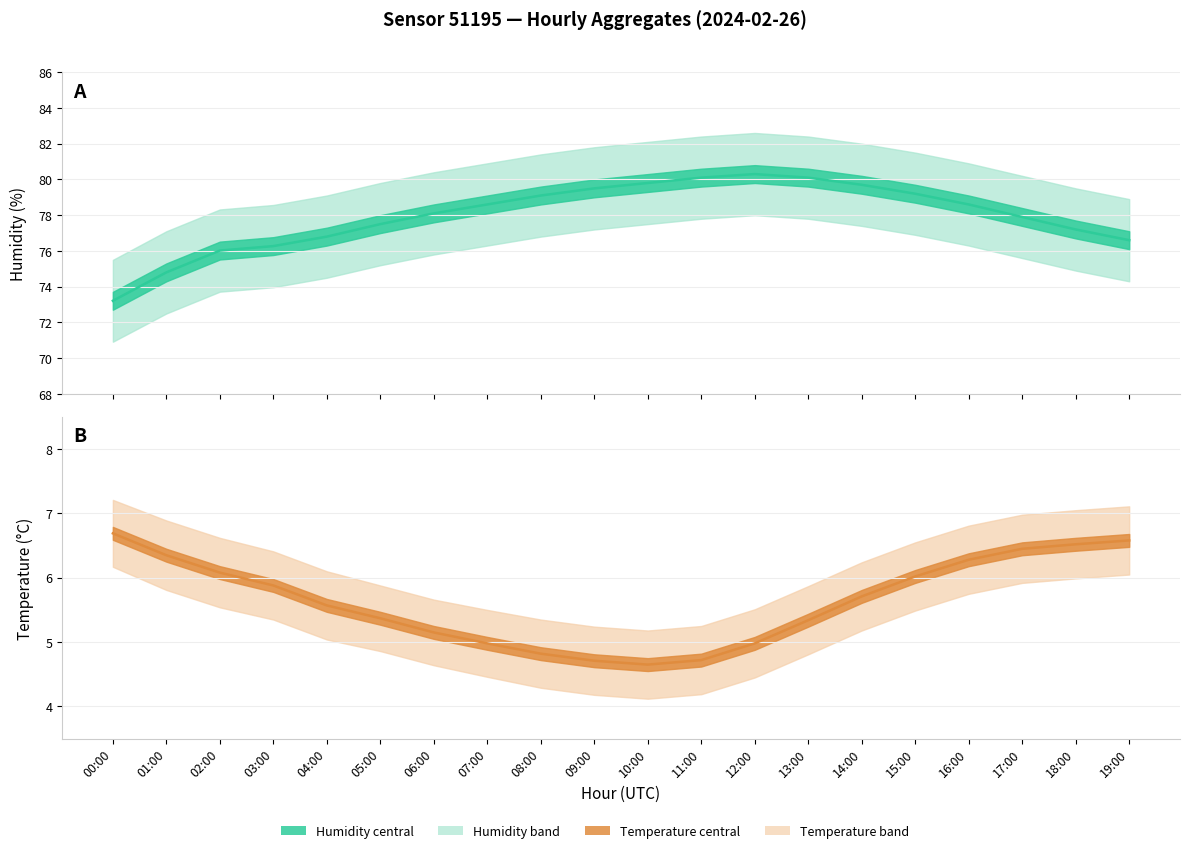

How many series are shown in this chart?

2